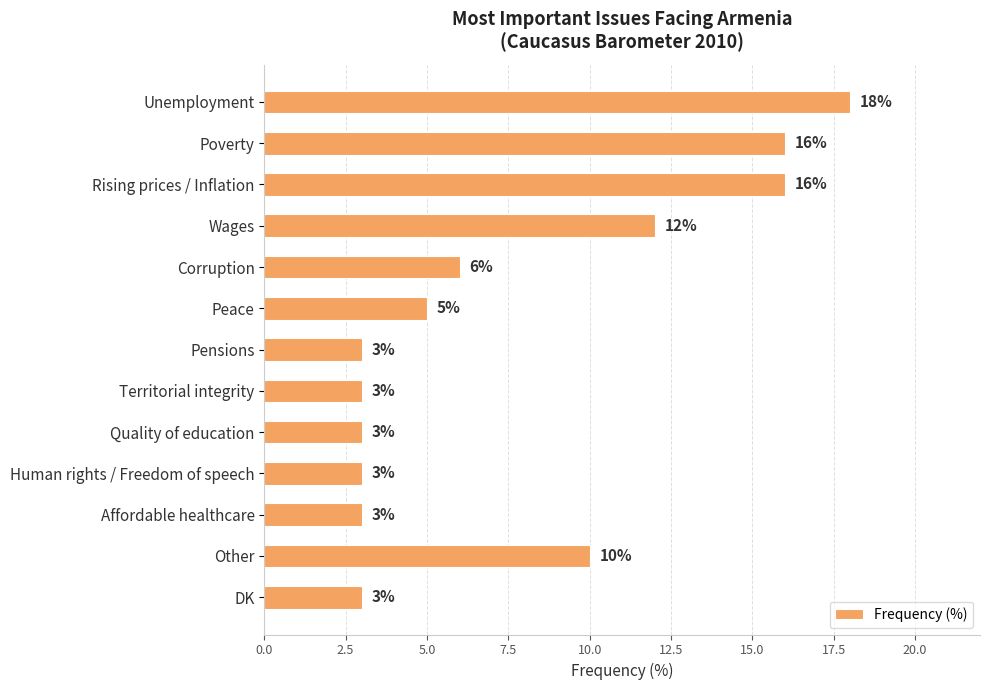

How many values are between 3 and 12?

10